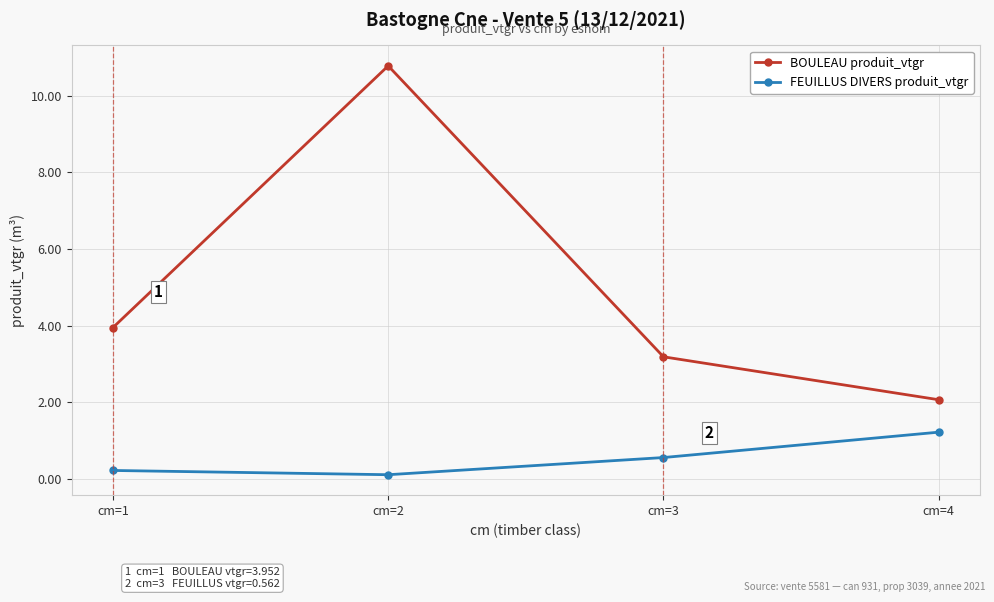

True or false: BOULEAU produit_vtgr and FEUILLUS DIVERS produit_vtgr intersect in this chart.

False